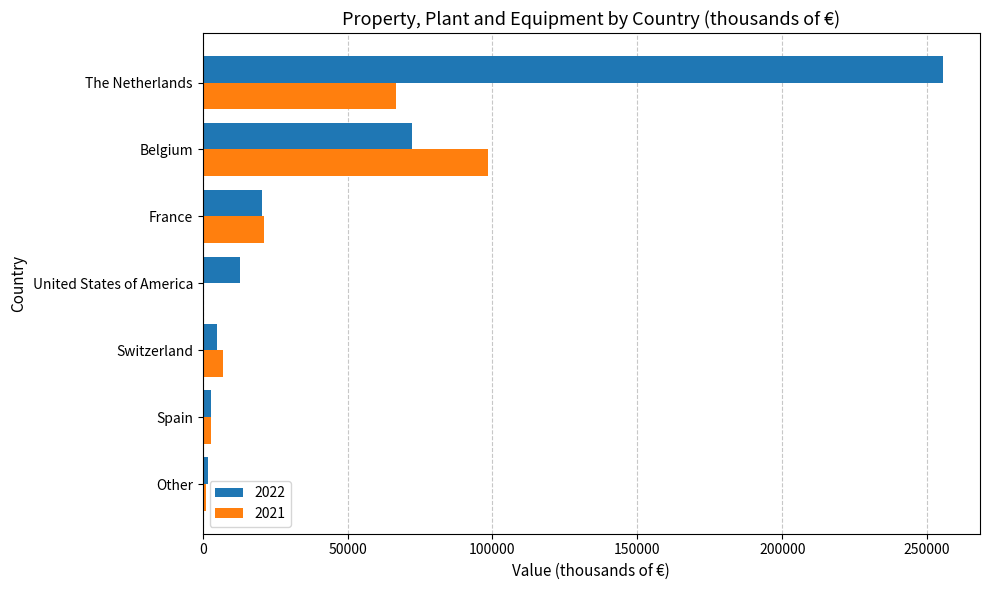

What is the difference between the 2021 values at France and The Netherlands?

45570